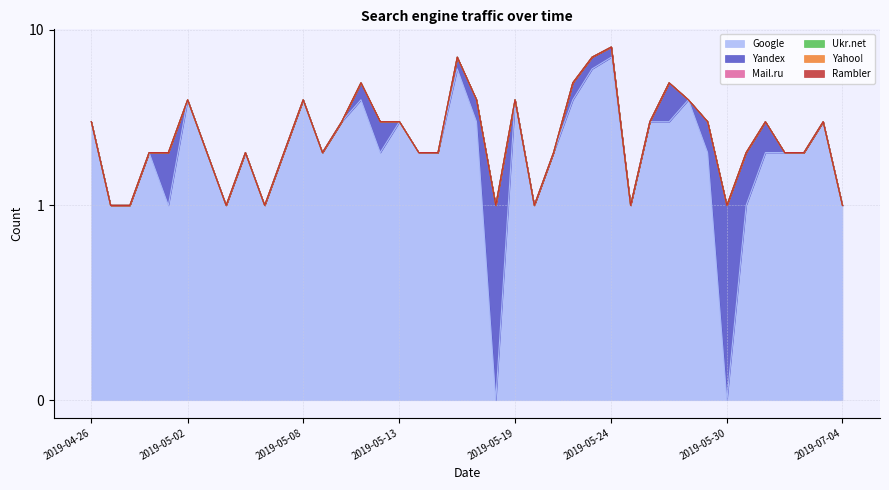

How many series are shown in this chart?

6